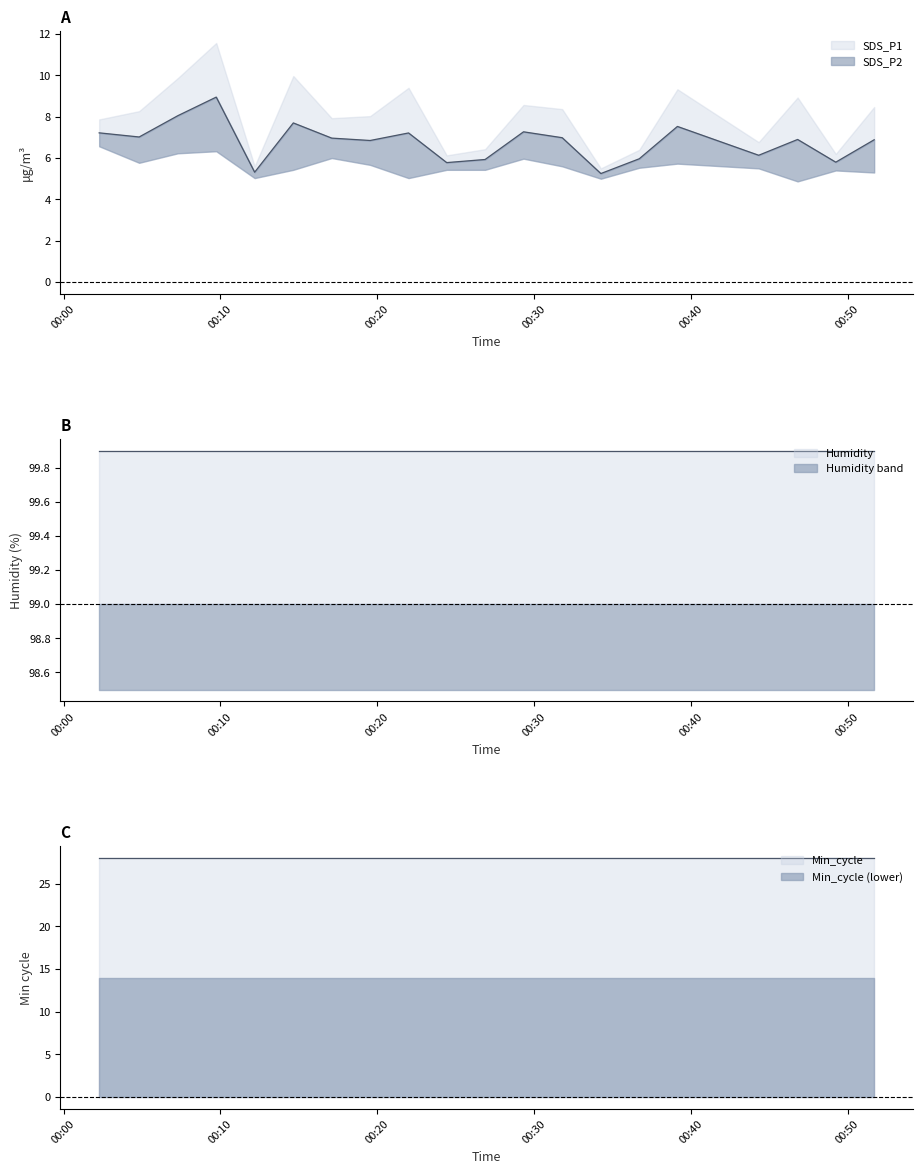

What is the approximate value of Min_cycle at 2023/01/19 00:07:17?

28.0